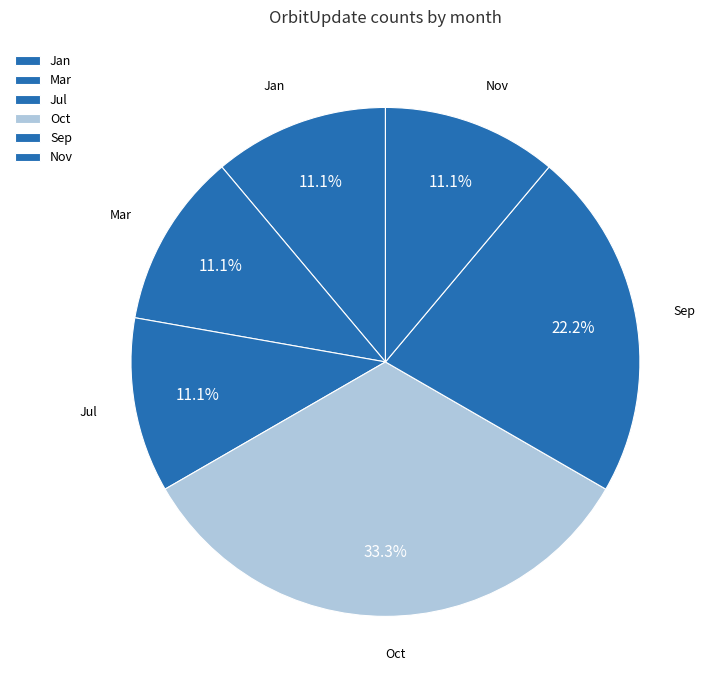

Is there any slice that represents more than half of the pie?

No